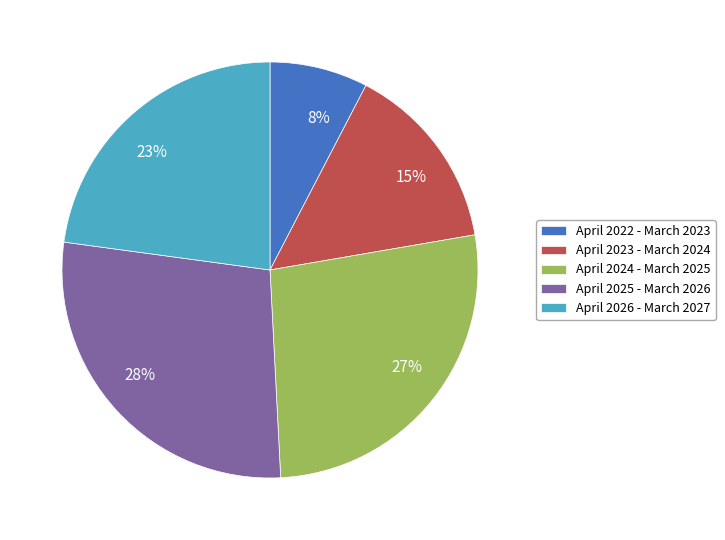

Rank the categories by value from lowest to highest.

April 2022 - March 2023, April 2023 - March 2024, April 2026 - March 2027, April 2024 - March 2025, April 2025 - March 2026